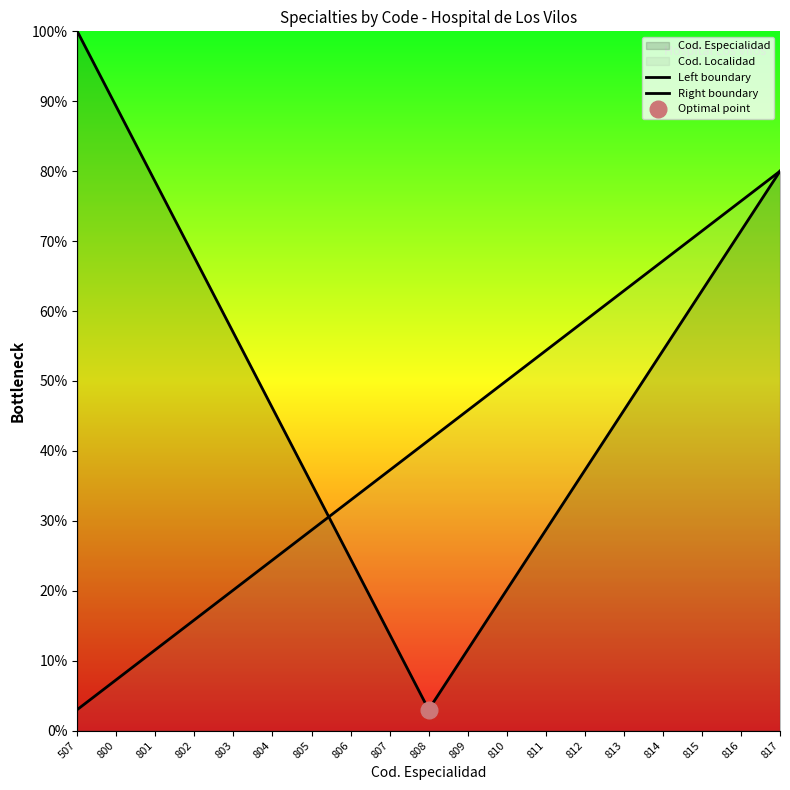

How many lines are shown in the chart?

2